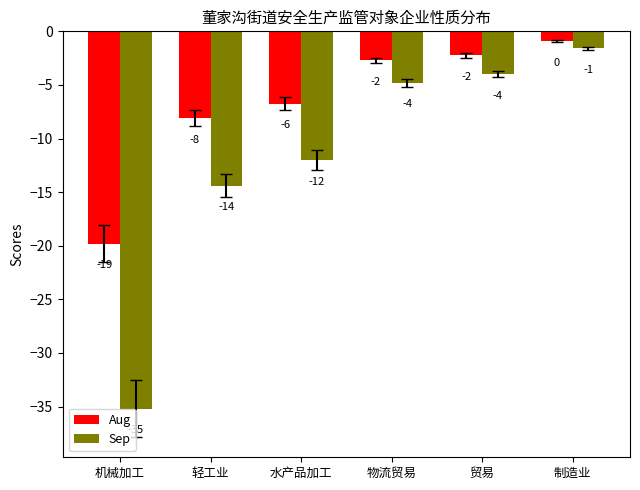

What are all the series names shown in the legend?

Aug, Sep